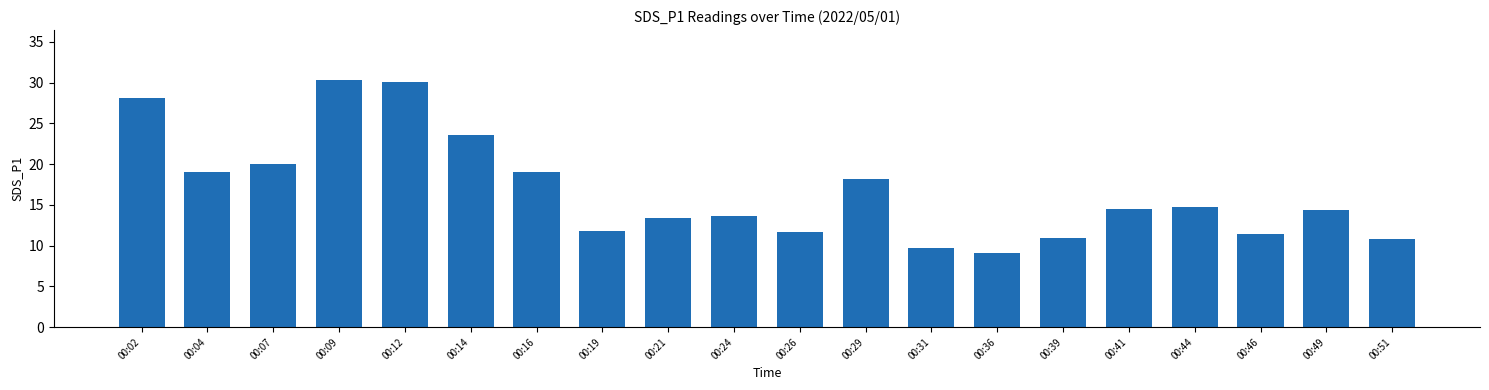

How many bars are there in total?

20